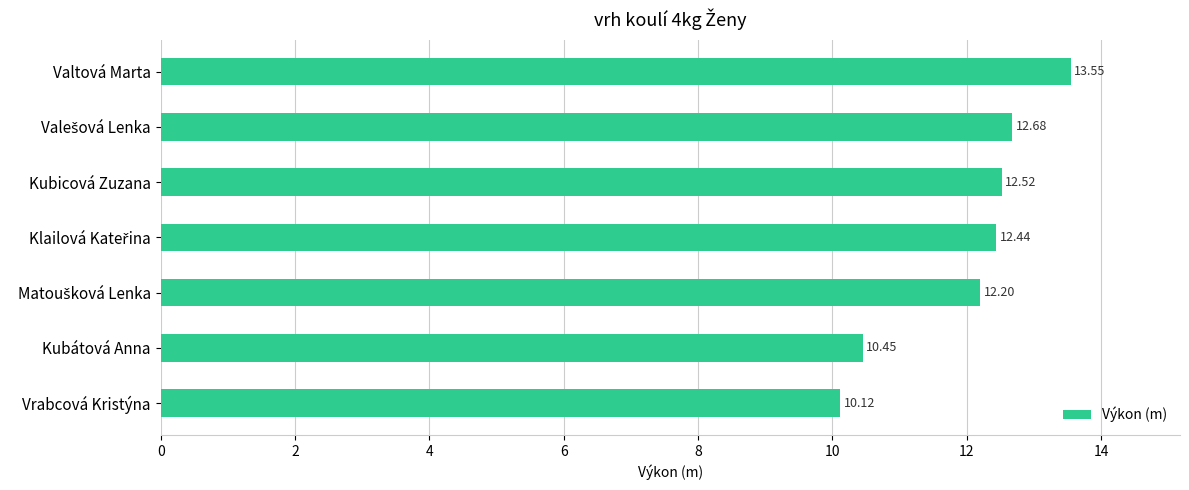

What is the difference between the maximum and minimum values?

3.4